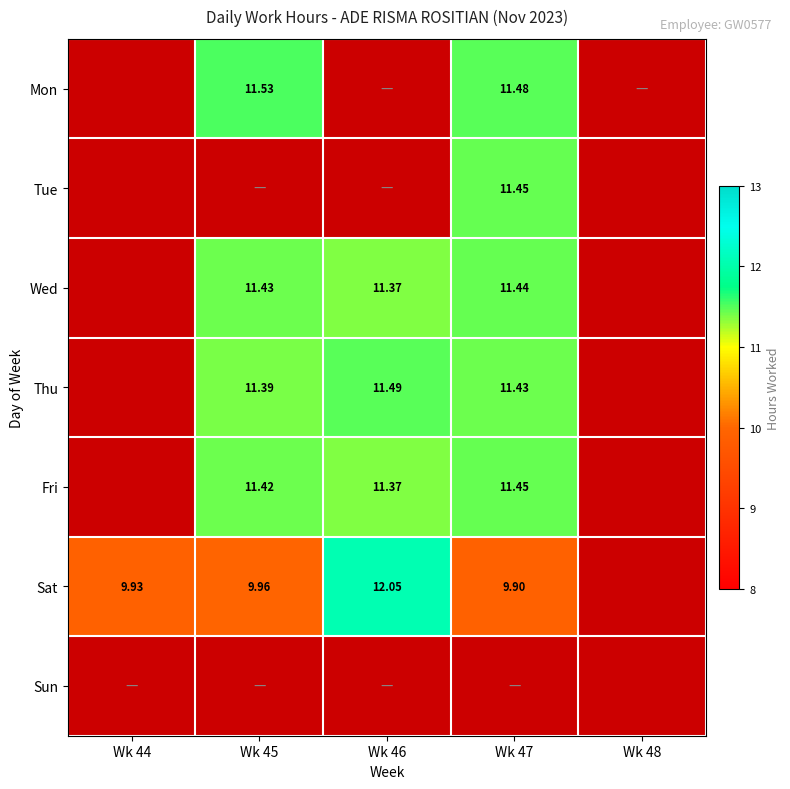

Count the number of categories in the chart.

5